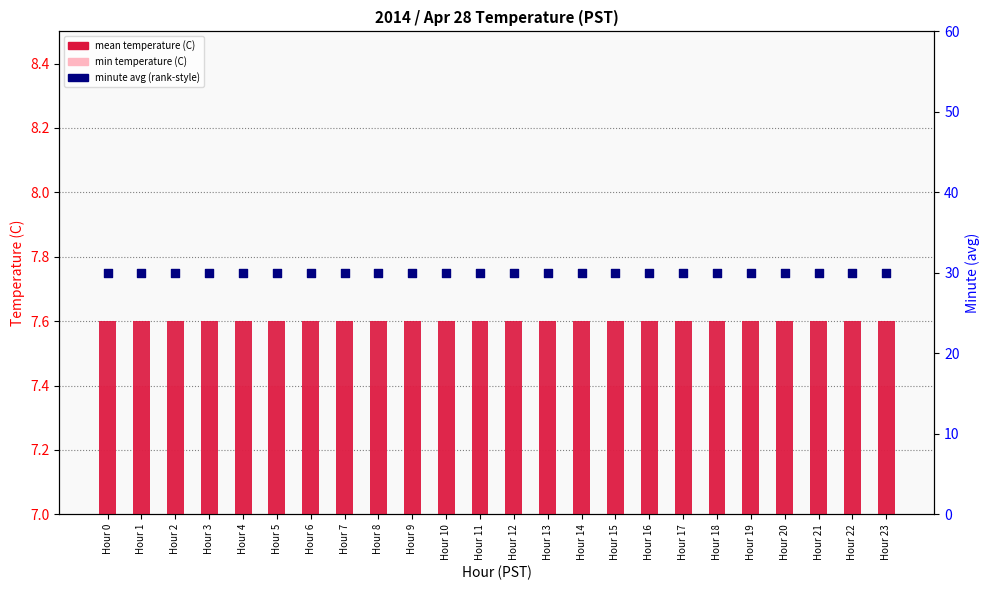

Which series contains the highest Y value?

minute avg